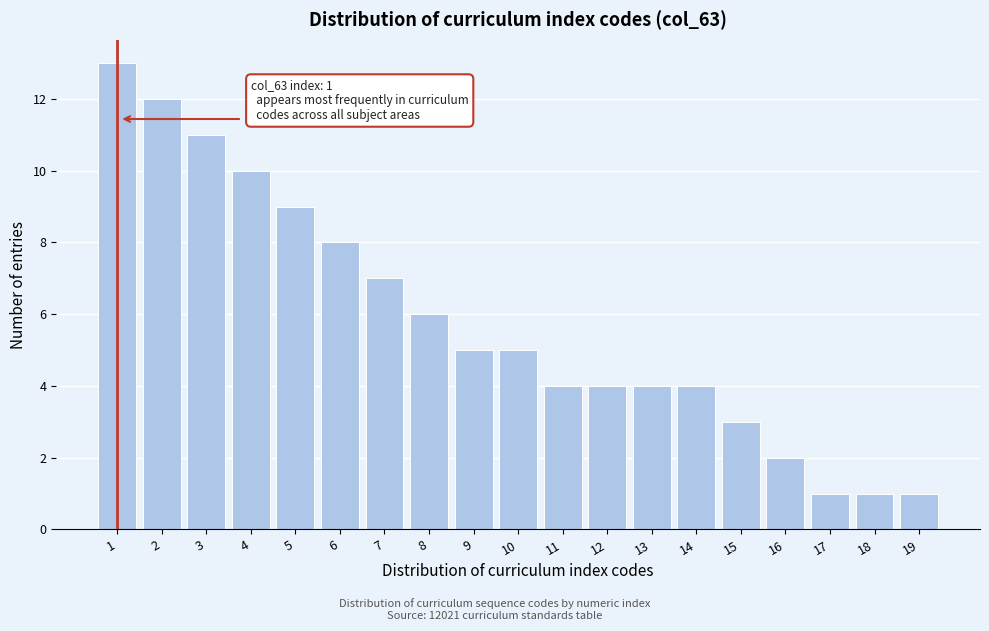

Reading right to left, extract all data points from this chart.

19=1	18=1	17=1	16=2	15=3	14=4	13=4	12=4	11=4	10=5	9=5	8=6	7=7	6=8	5=9	4=10	3=11	2=12	1=13